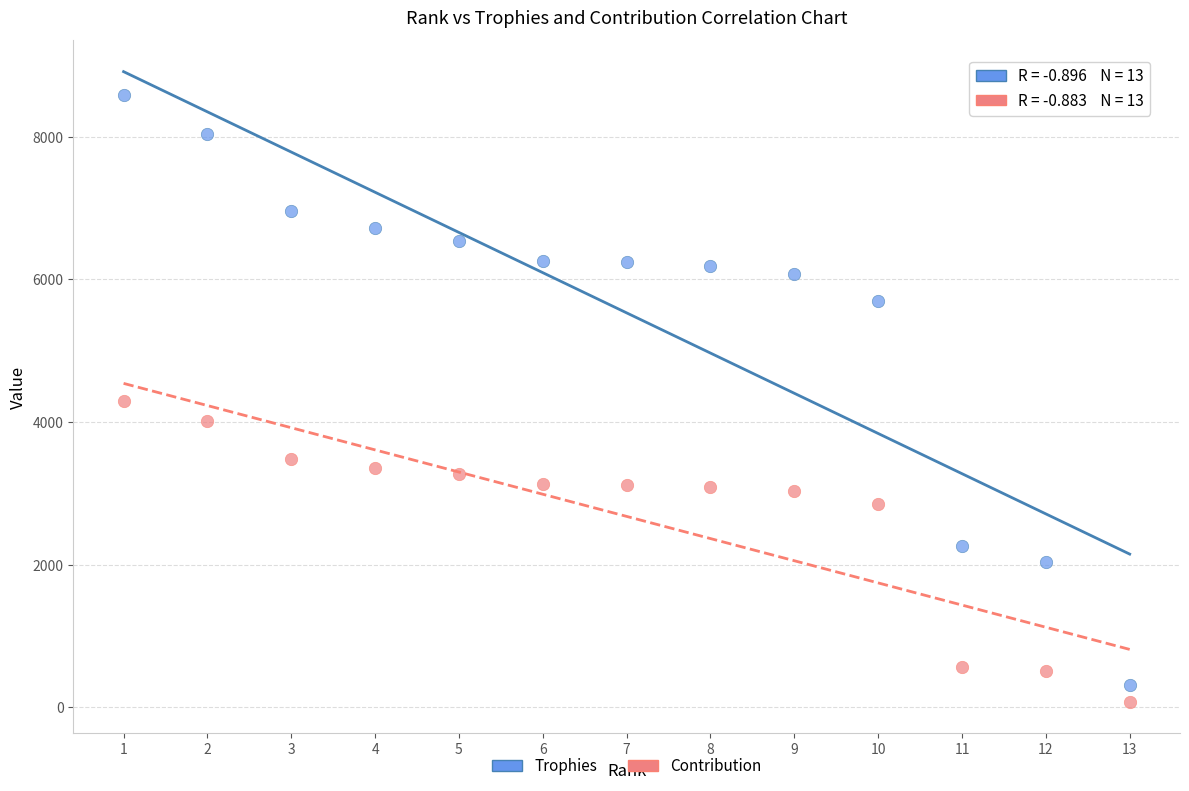

What are all the series names shown in the legend?

Trophies, Contribution